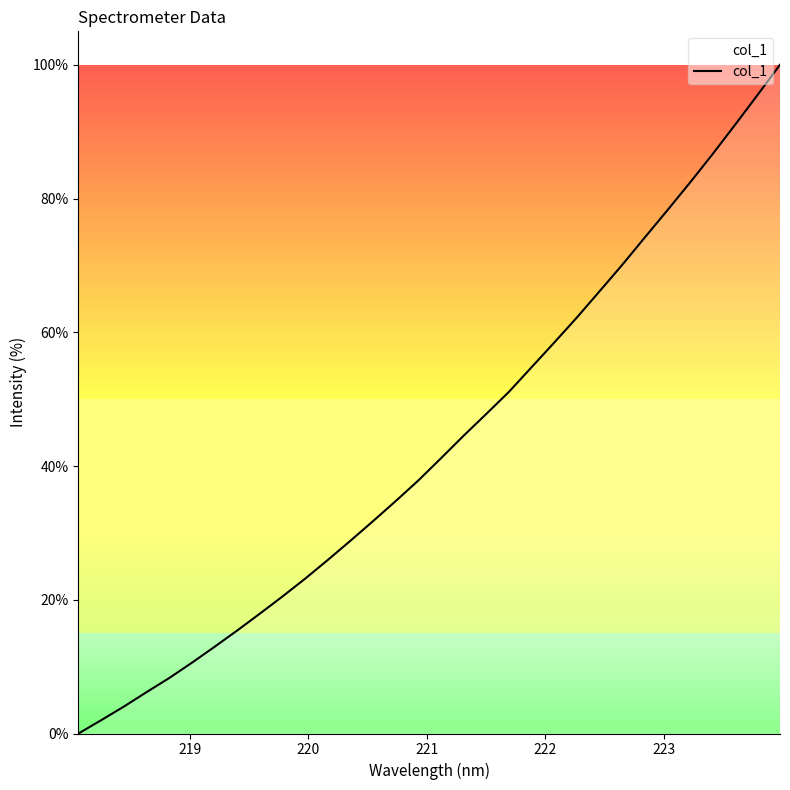

What is the maximum value shown in the chart?

100.0